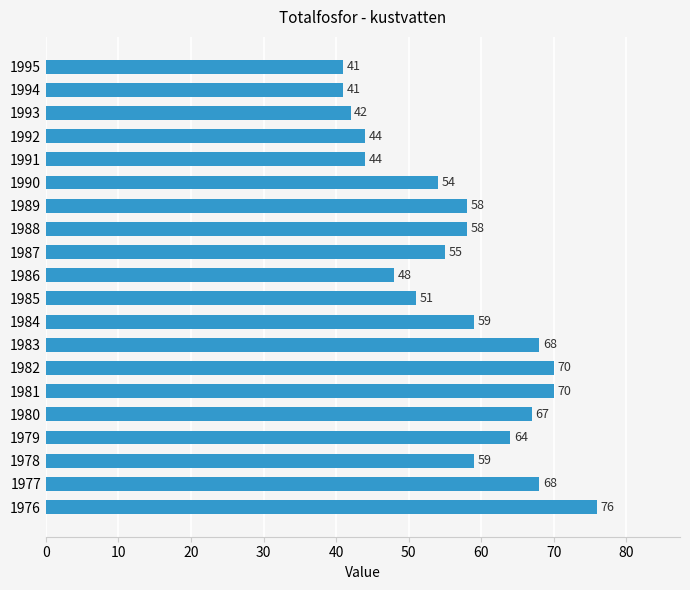

Between 1992 and 1979, which is larger?

1979